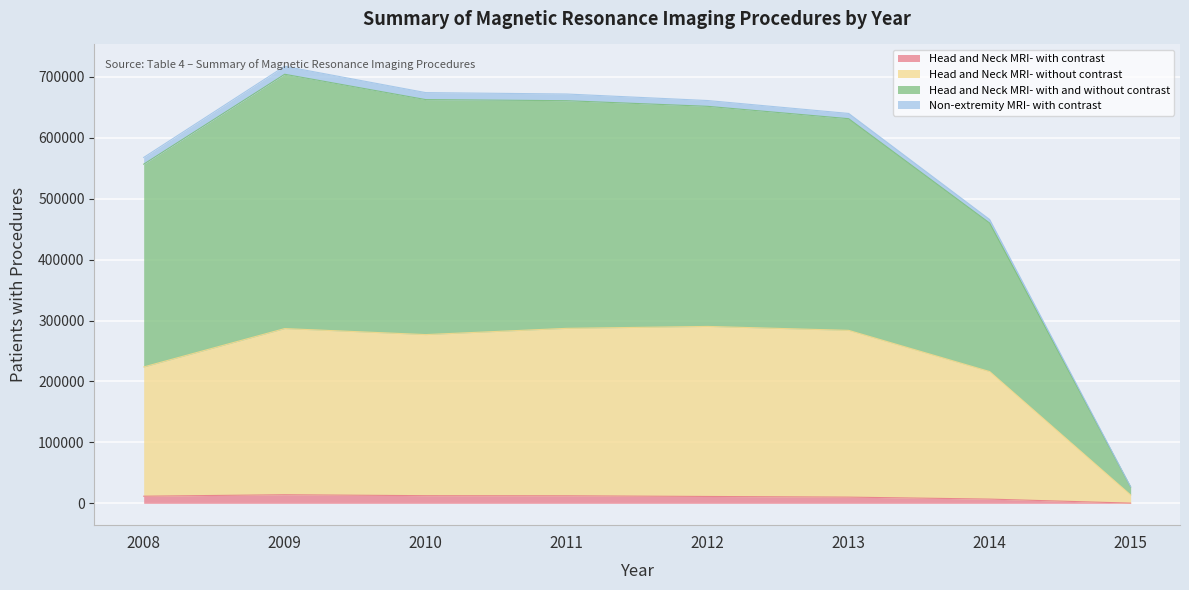

Is the value of Head and Neck MRI- with and without contrast at 2008 greater than the value of Head and Neck MRI- without contrast at 2011?

Yes